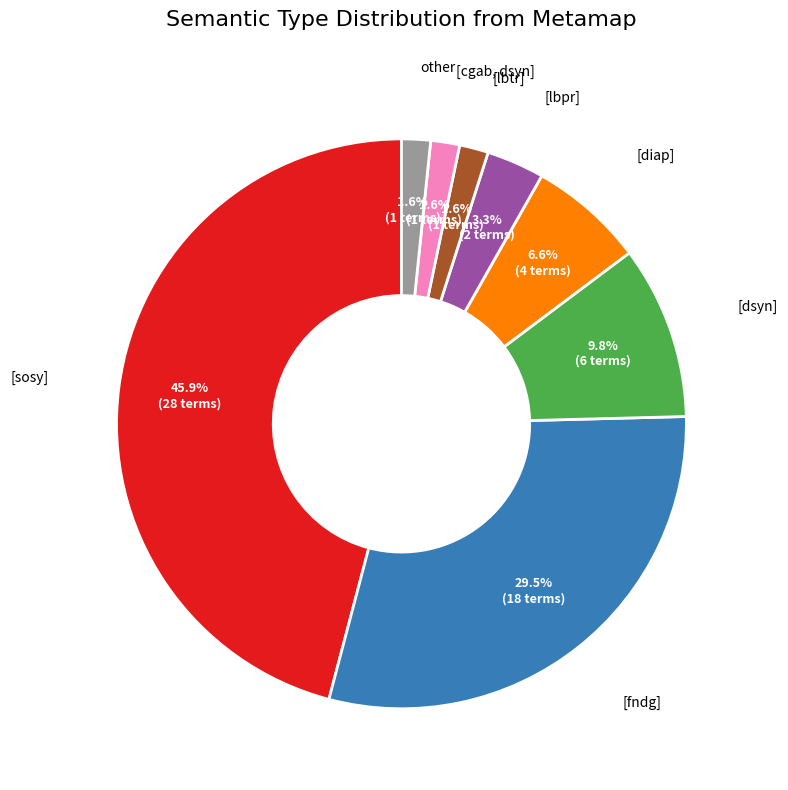

Is there a majority slice in this chart?

No